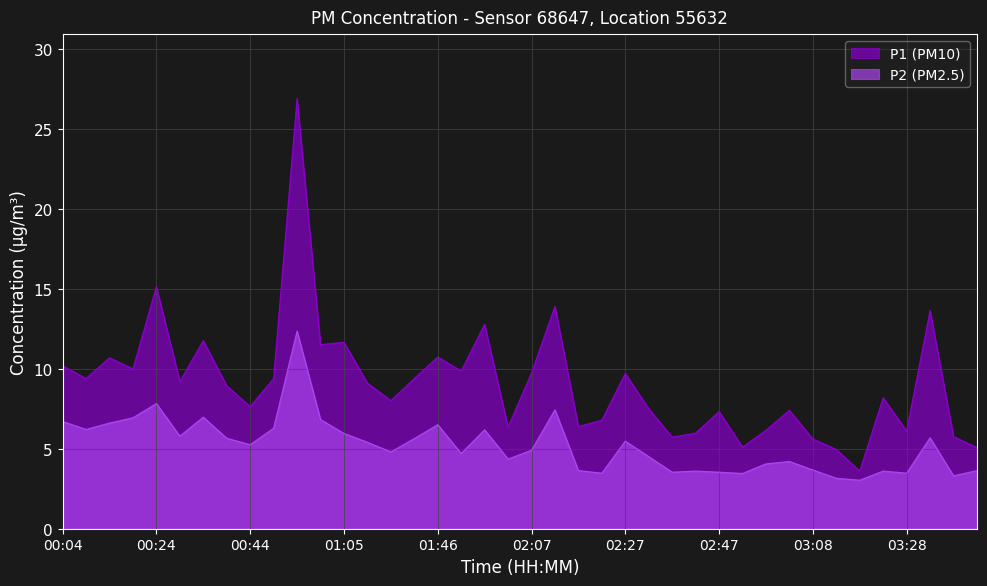

What is the difference between the maximum and second lowest values in the P2 series?

9.2